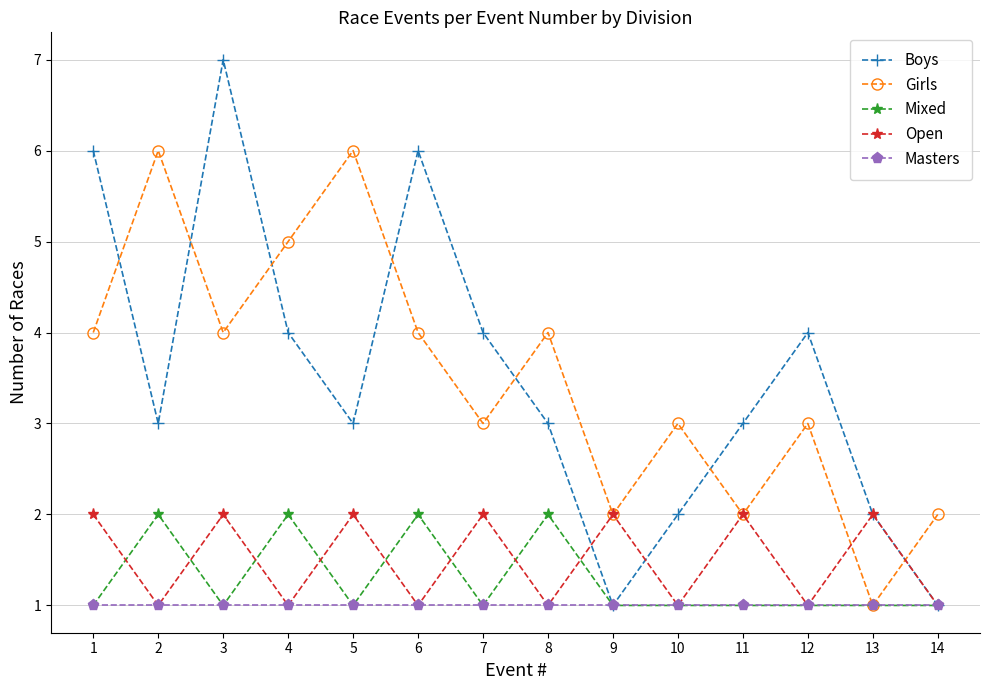

The Mixed series shows 1 at 7. True or false?

True